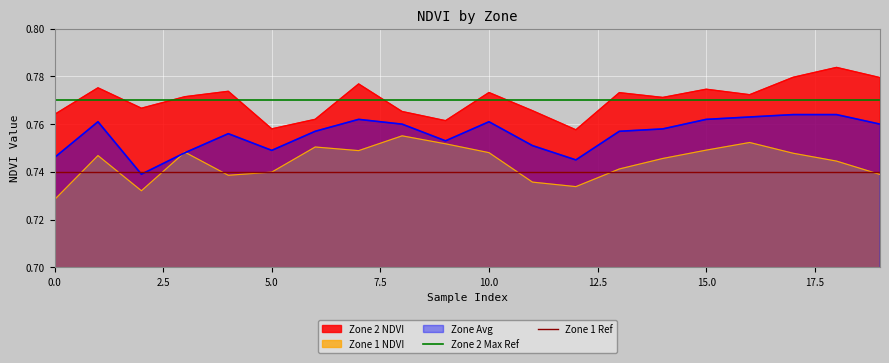

Which series has the largest total across all categories?

Zone 2 Max Ref